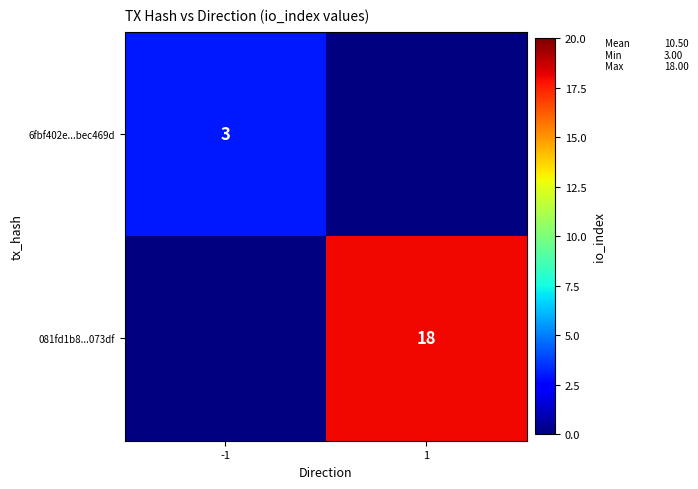

The value of 081fd1b8...073df at 1 is 18. True or false?

True